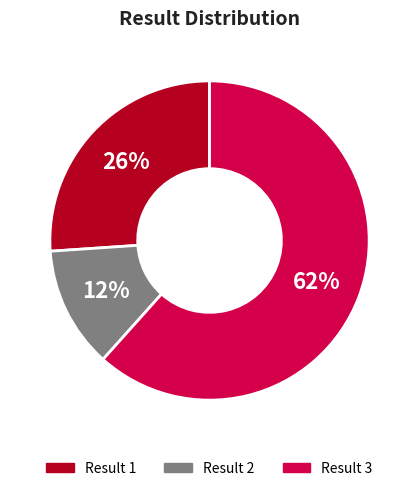

To the nearest percent, what is the average slice percentage?

33%